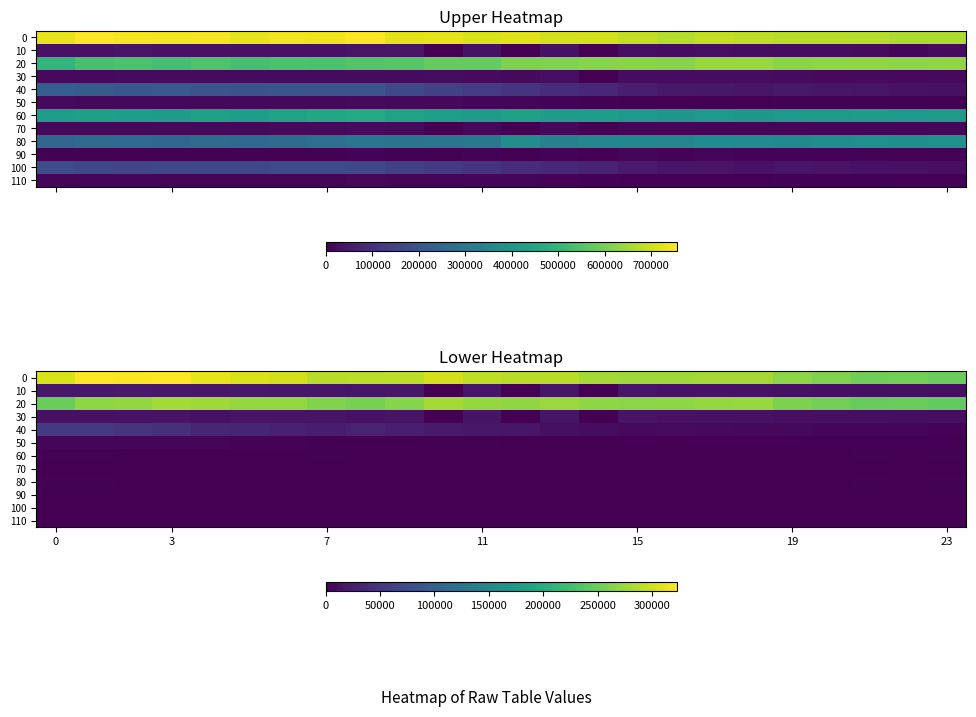

At 0, list the series in order from smallest to largest.

100, 110, 70, 90, 60, 80, 50, 30, 10, 40, 20, 0